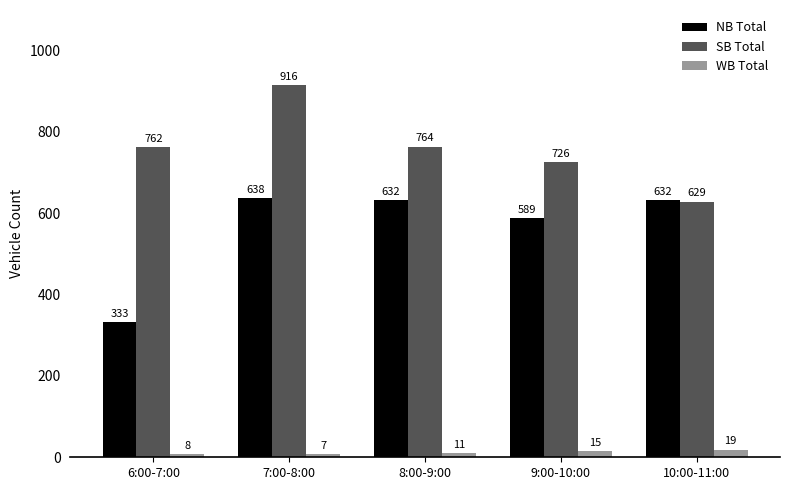

How many distinct data groups are displayed?

3